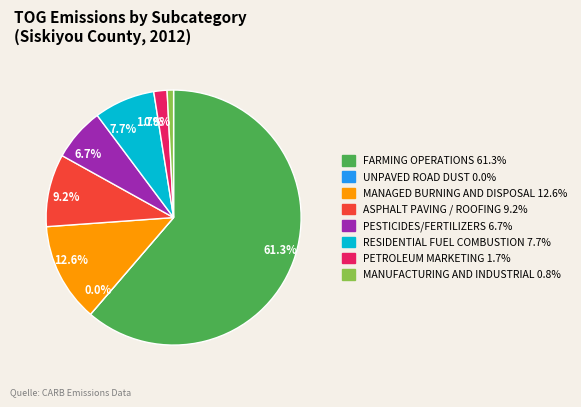

Which category has the biggest portion of the pie?

FARMING OPERATIONS